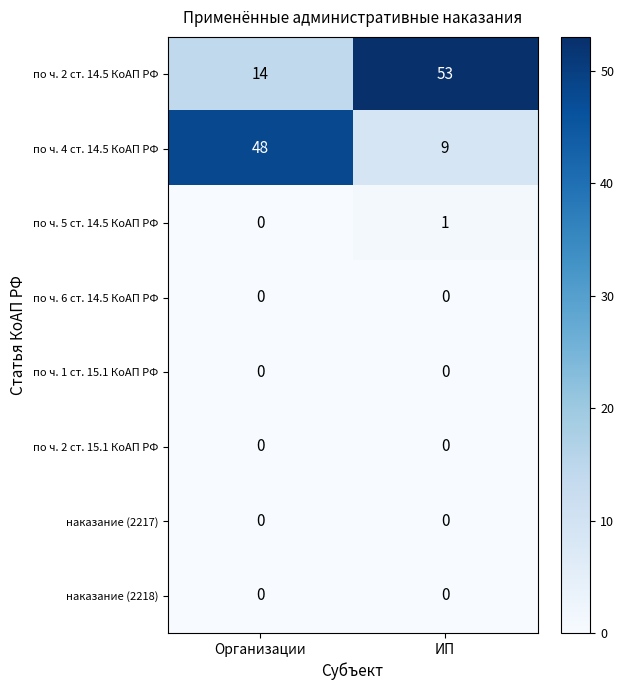

The value of по ч. 2 ст. 14.5 КоАП РФ at ИП is 78. True or false?

False